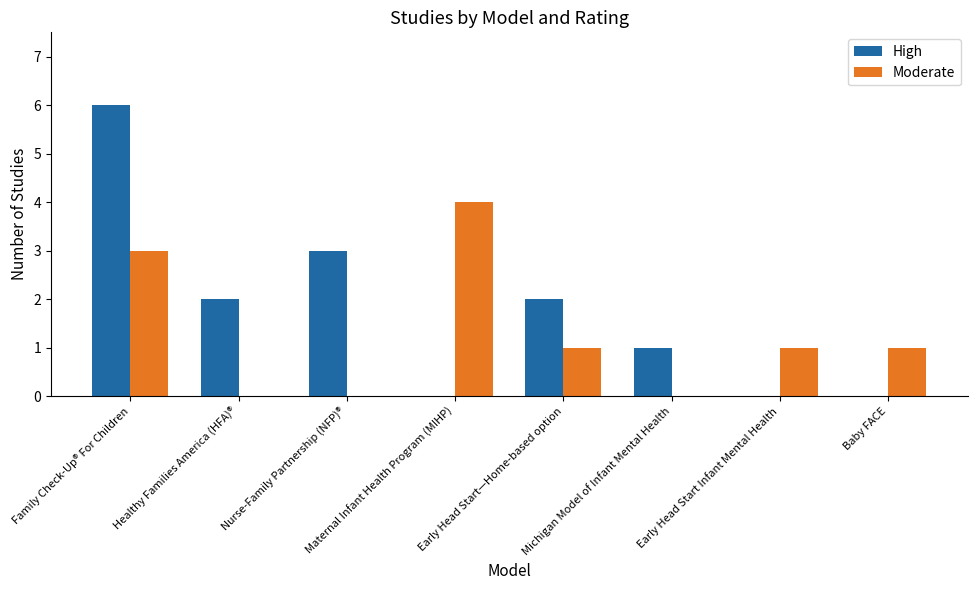

Reading right to left, what are all the values shown in this chart?

High: Baby FACE=0	Early Head Start Infant Mental Health=0	Michigan Model of Infant Mental Health=1	Early Head Start—Home-based option=2	Maternal Infant Health Program (MIHP)=0	Nurse-Family Partnership (NFP)®=3	Healthy Families America (HFA)®=2	Family Check-Up® For Children=6
Moderate: Baby FACE=1	Early Head Start Infant Mental Health=1	Michigan Model of Infant Mental Health=0	Early Head Start—Home-based option=1	Maternal Infant Health Program (MIHP)=4	Nurse-Family Partnership (NFP)®=0	Healthy Families America (HFA)®=0	Family Check-Up® For Children=3